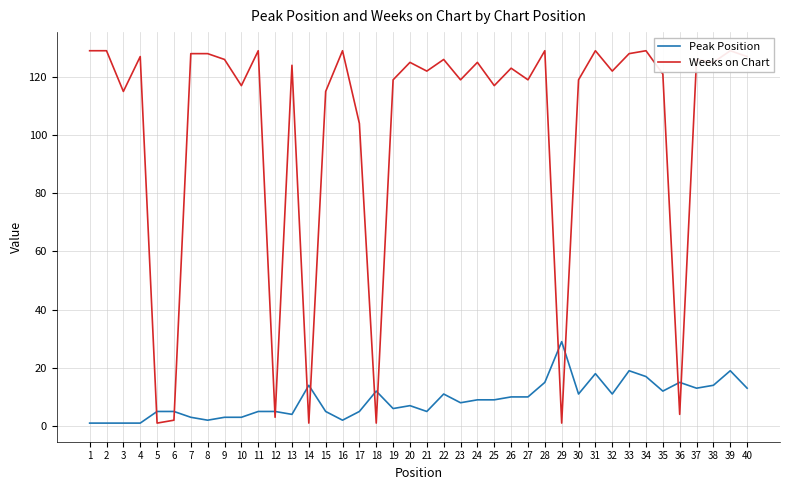

How many intersections are there between Weeks on Chart and Peak Position?

12